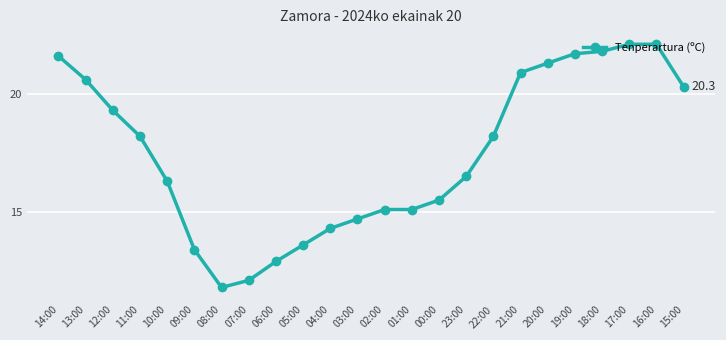

Reading left to right, extract all data points from this chart.

21.6	20.6	19.3	18.2	16.3	13.4	11.8	12.1	12.9	13.6	14.3	14.7	15.1	15.1	15.5	16.5	18.2	20.9	21.3	21.7	21.8	22.1	22.1	20.3